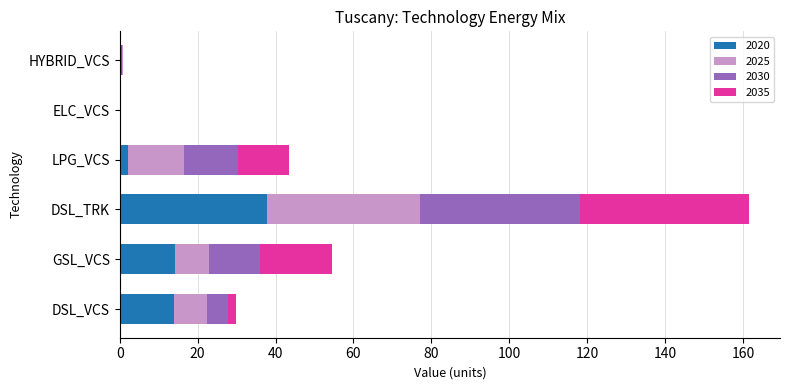

What is the maximum value for 2020?

37.7